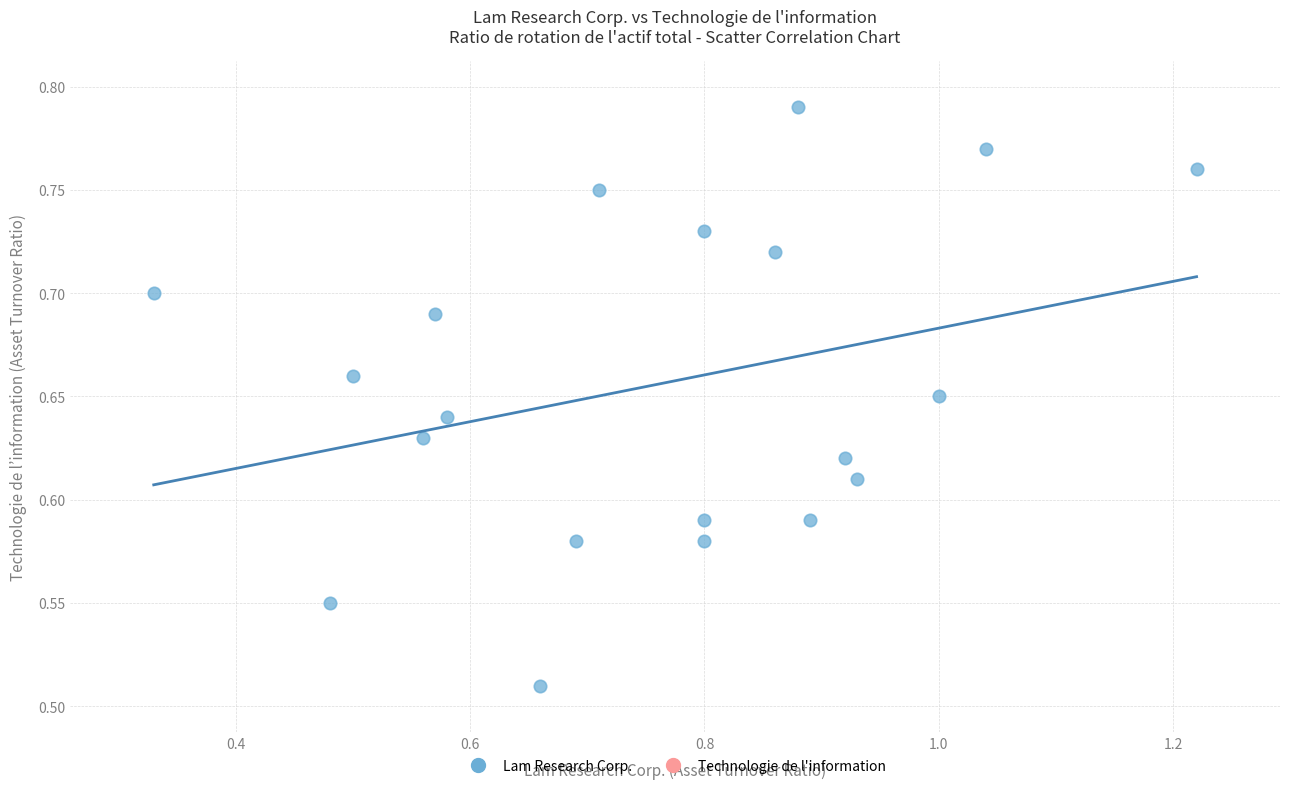

What is the range of Y values (max minus min)?

0.3